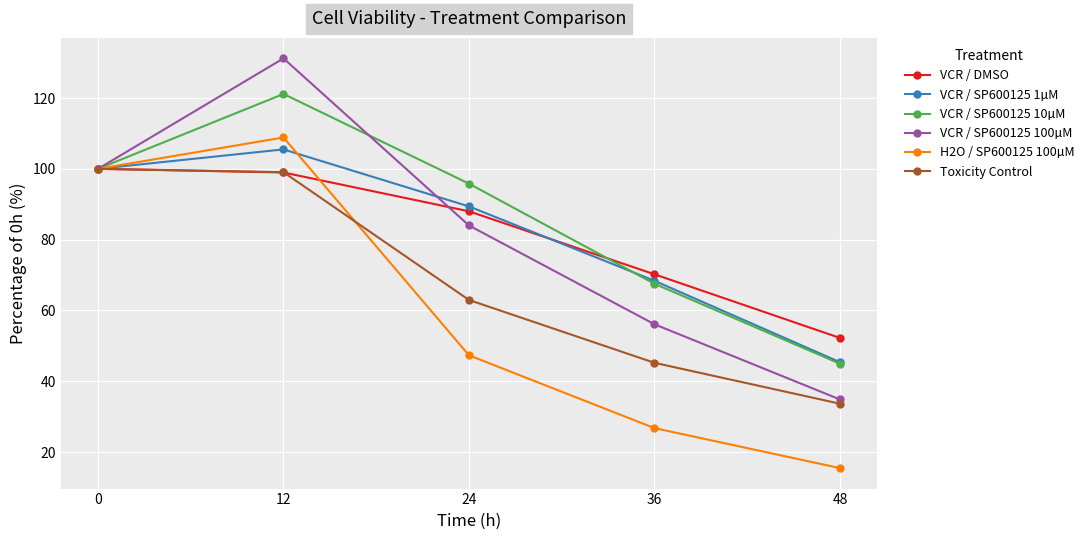

Does the chart have visible grid lines?

Yes